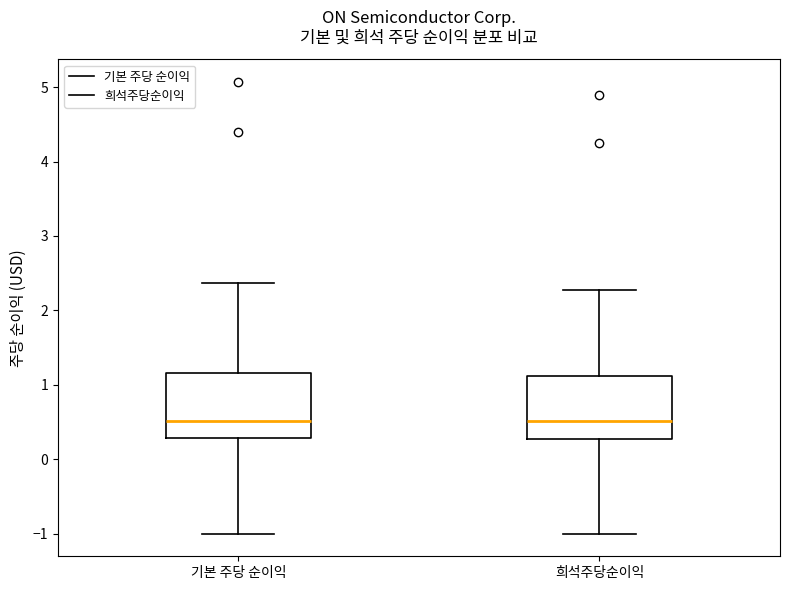

Reading left to right, transcribe this box plot: for each box, give where its median line is, the range the box spans, and where its two whiskers end, as read against the y-axis. The values are not printed on the chart, so give them approximately, as read against the axis.

기본 주당 순이익: median 0.5, box 0.3 to 1.2, whiskers -1.0 to 2.4
희석주당순이익: median 0.5, box 0.3 to 1.1, whiskers -1.0 to 2.3